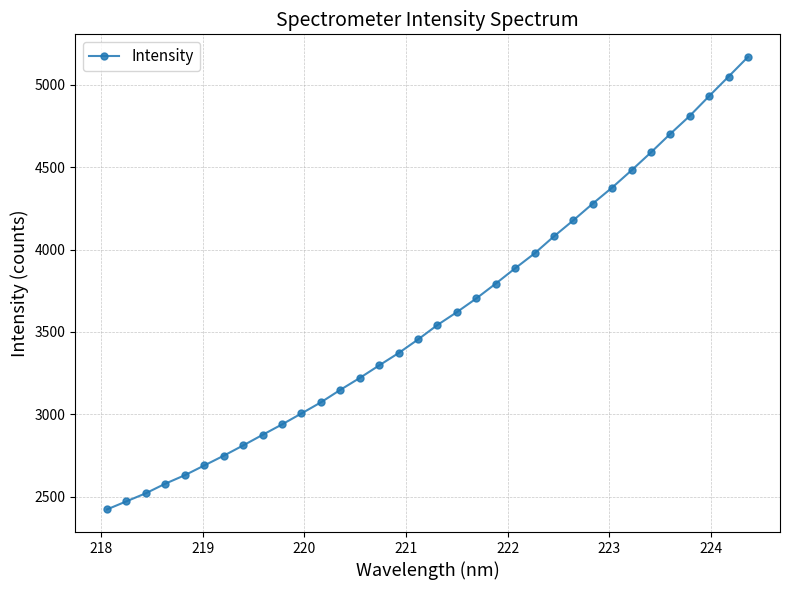

What is the smallest value displayed?

2422.6